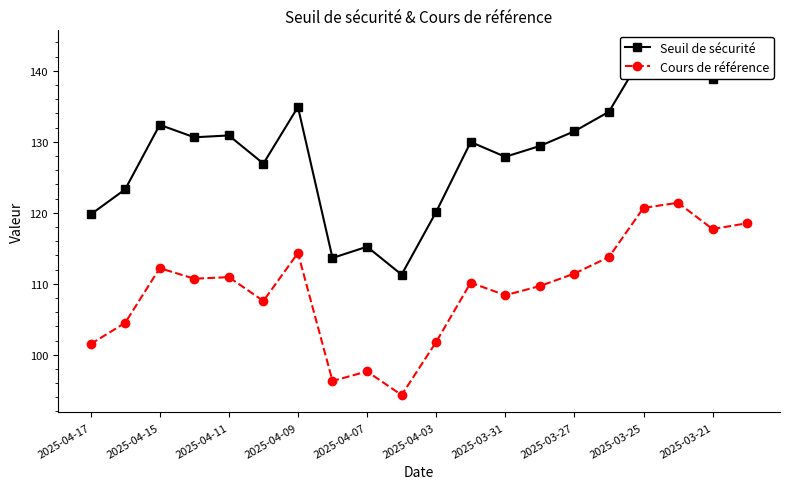

What is the lowest value of the Cours de référence series?

94.3